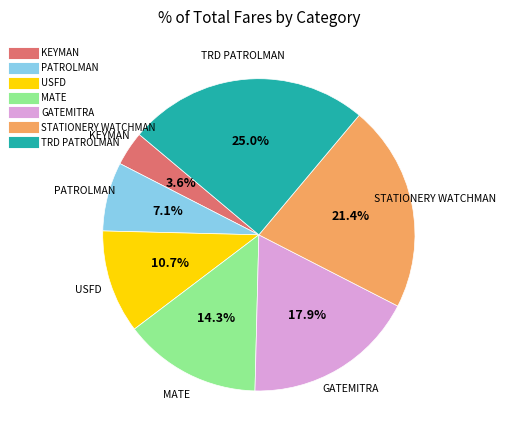

Is there a majority slice in this chart?

No